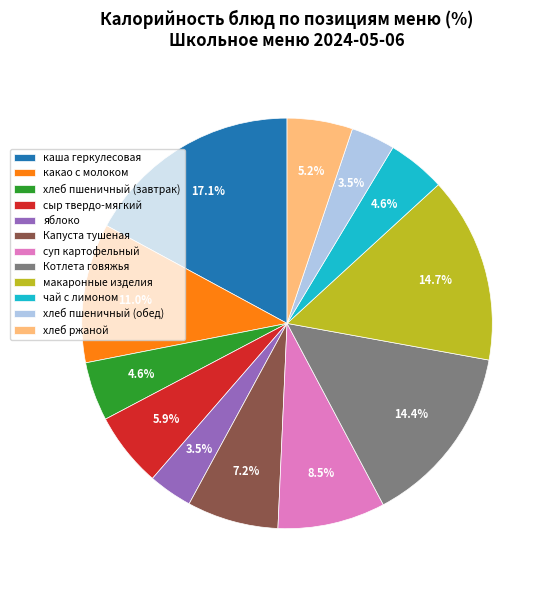

How many slices are in this pie chart?

12